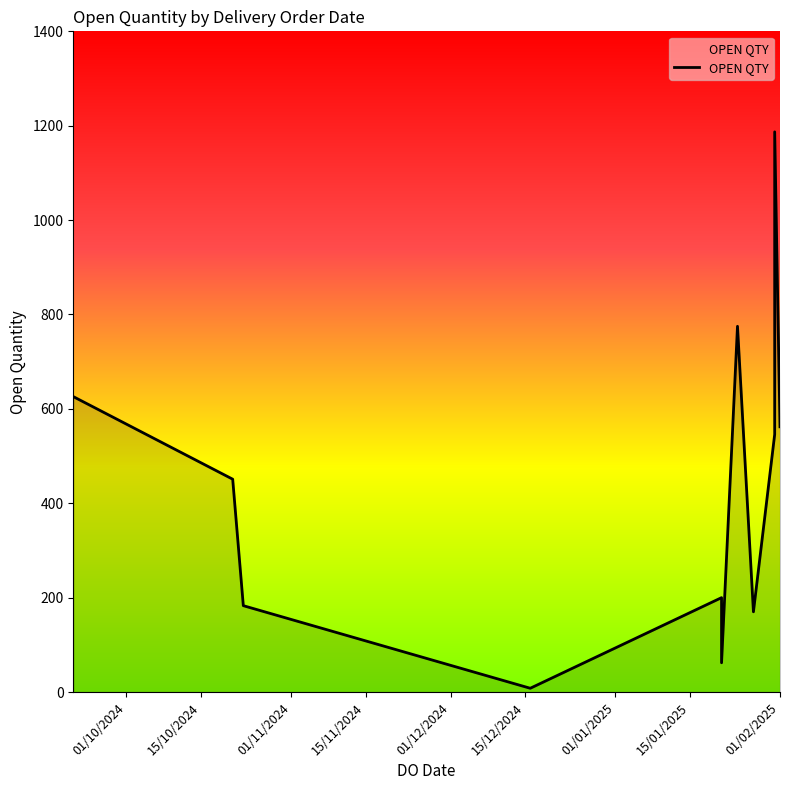

The value at 15/10/2024 is 772. True or false?

False